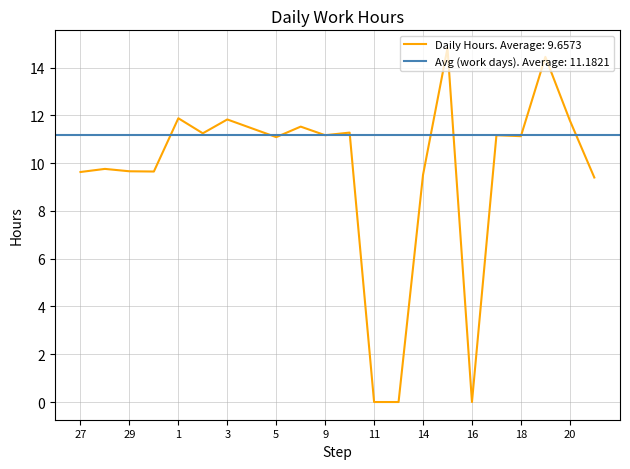

Count the number of values greater than 11.

13